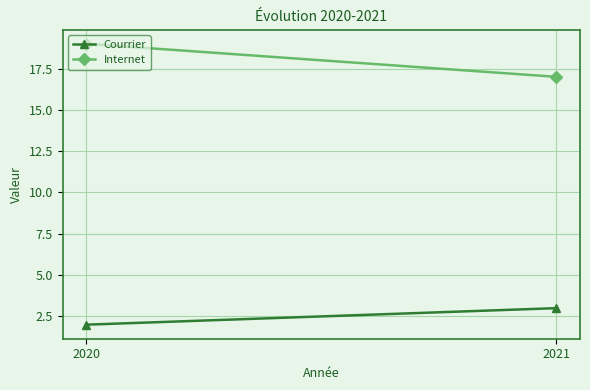

Count the Courrier values in the range 2 to 3.

2